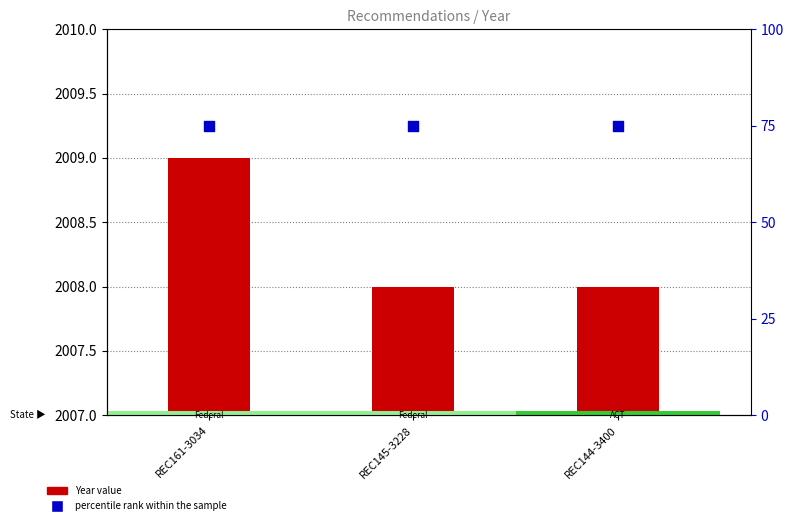

Which series has the largest total across all categories?

Year